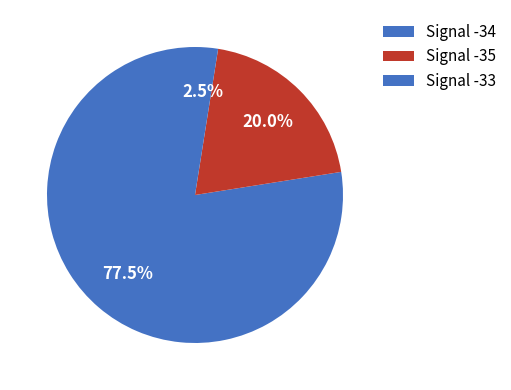

Count the number of slices in the pie.

3